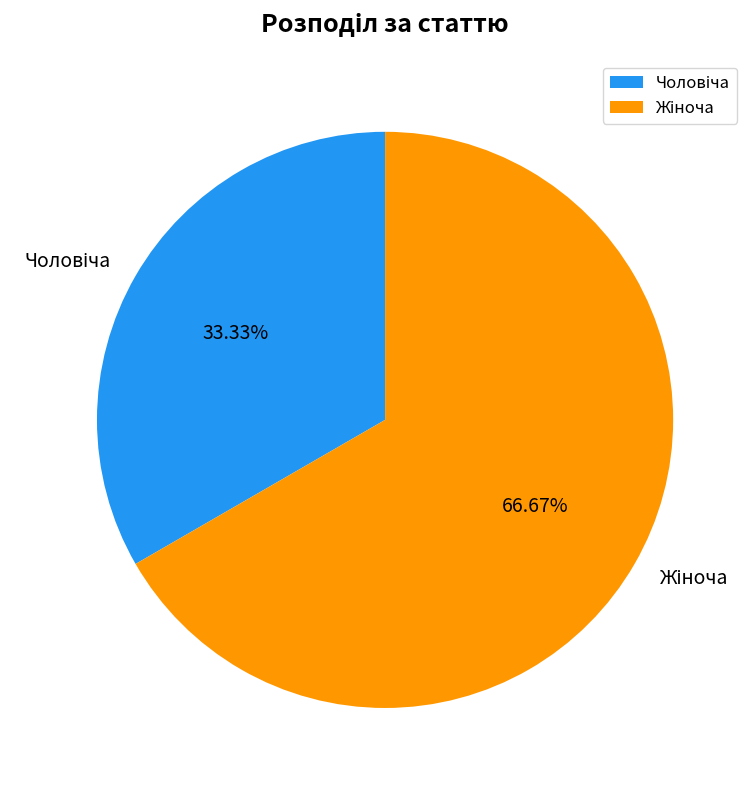

Count the number of slices in the pie.

2